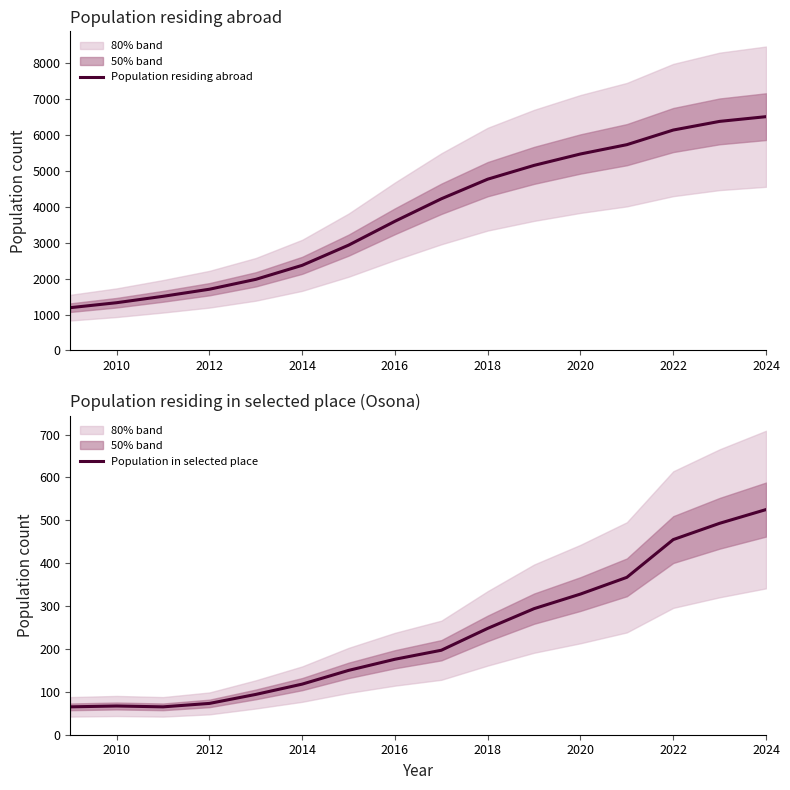

What are all the series names shown in the legend?

Population residing abroad, Population in selected place